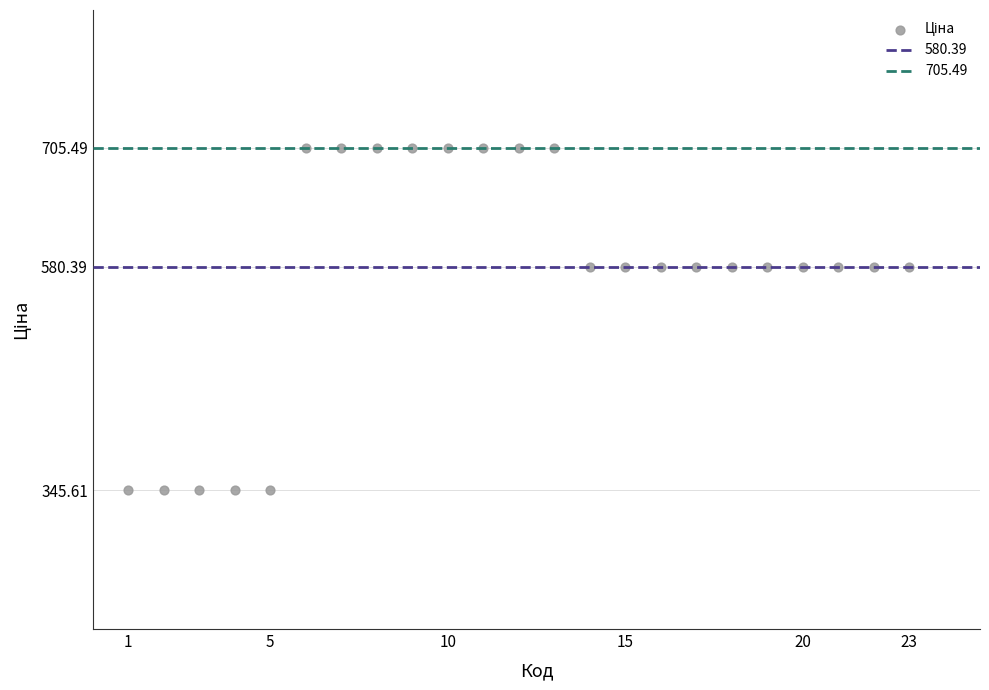

What is the range of X values (max minus min)?

22.0